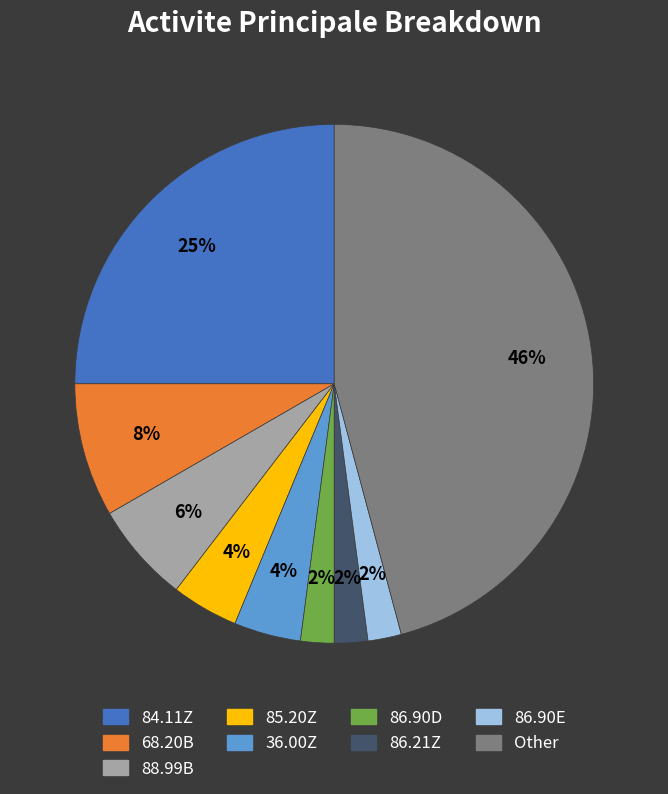

What percentage is the 88.99B slice, to the nearest percent?

6%